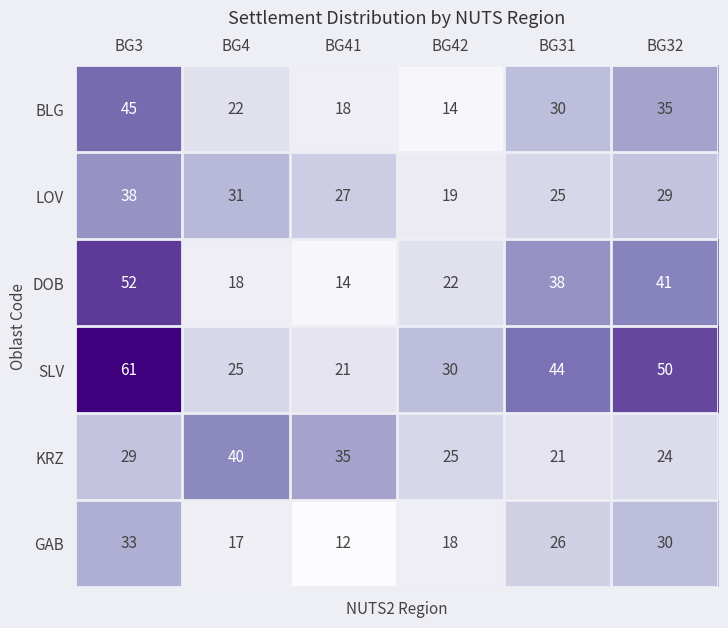

List the series in order of their peak value, highest first.

SLV, DOB, BLG, KRZ, LOV, GAB